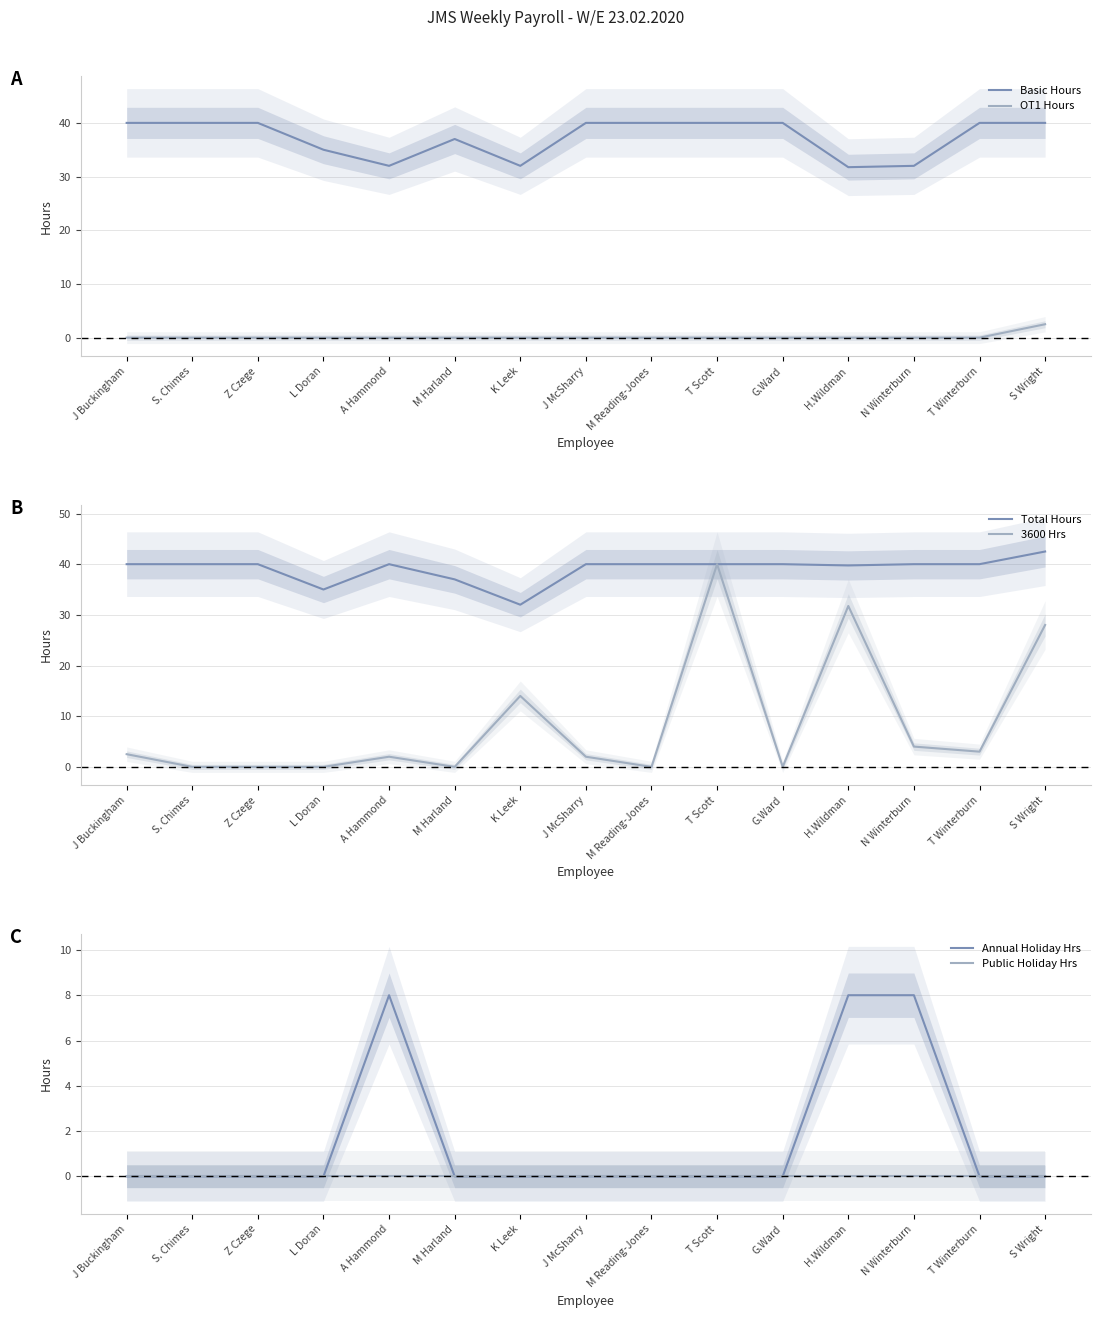

True or false: OT1 Hours and Basic Hours cross at least once.

False